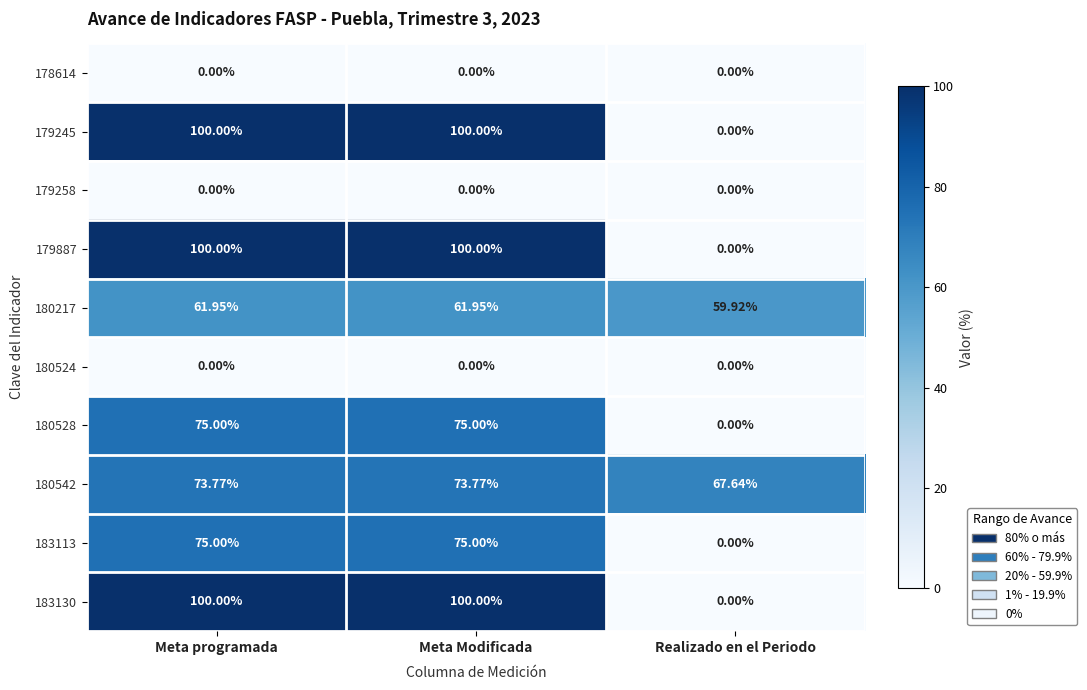

At which label is 180542 closest to 70?

Realizado en el Periodo